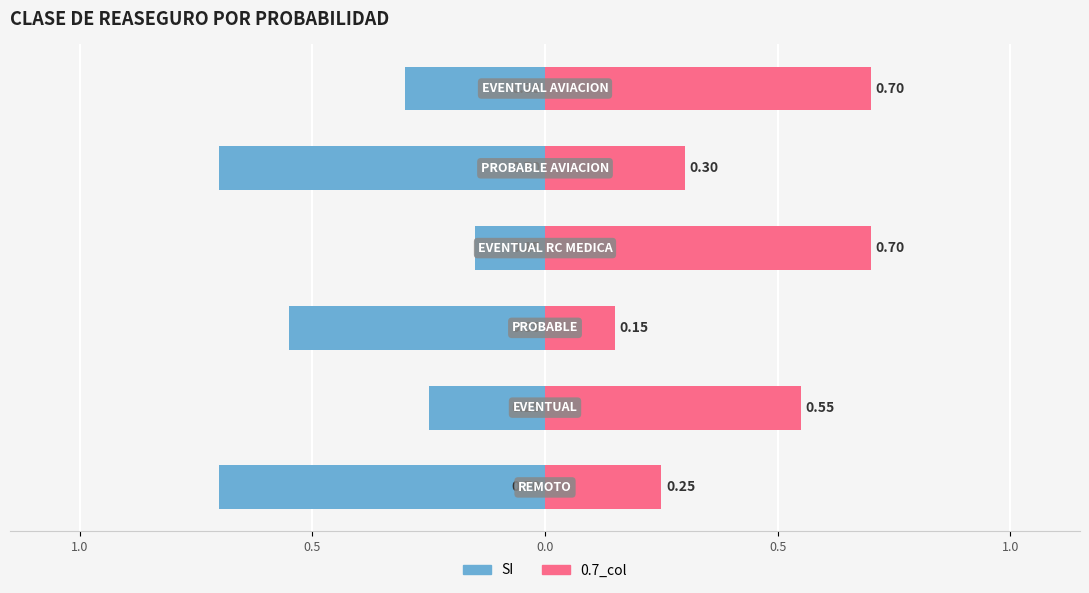

How many data points does each series have?

6